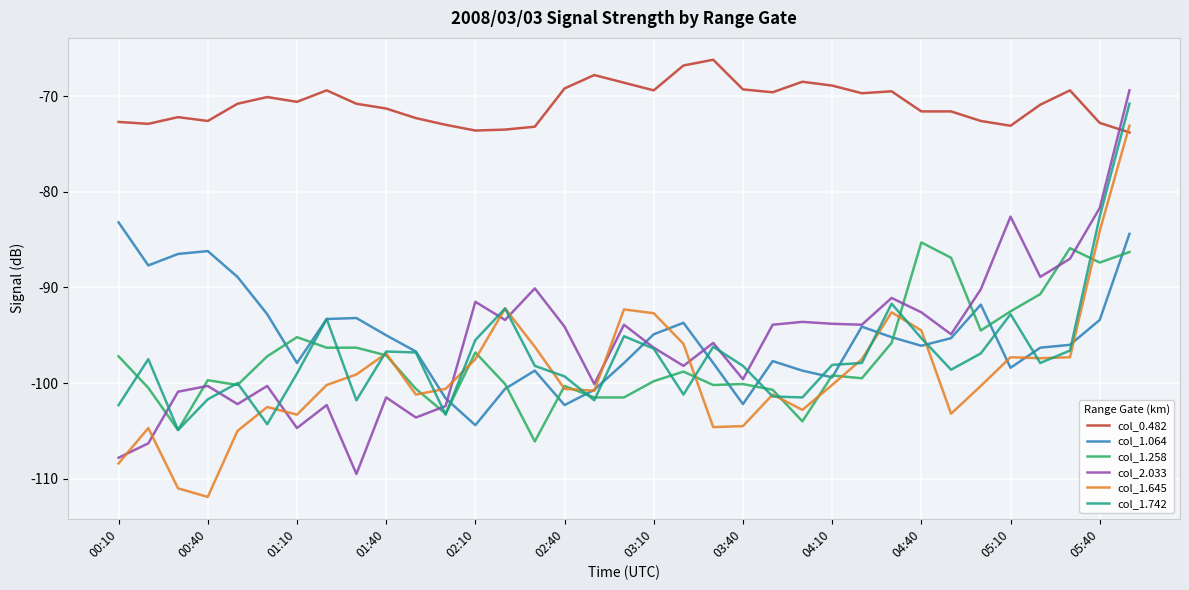

Which series ends up on top after the final intersection of col_1.645 and col_0.482?

col_1.645